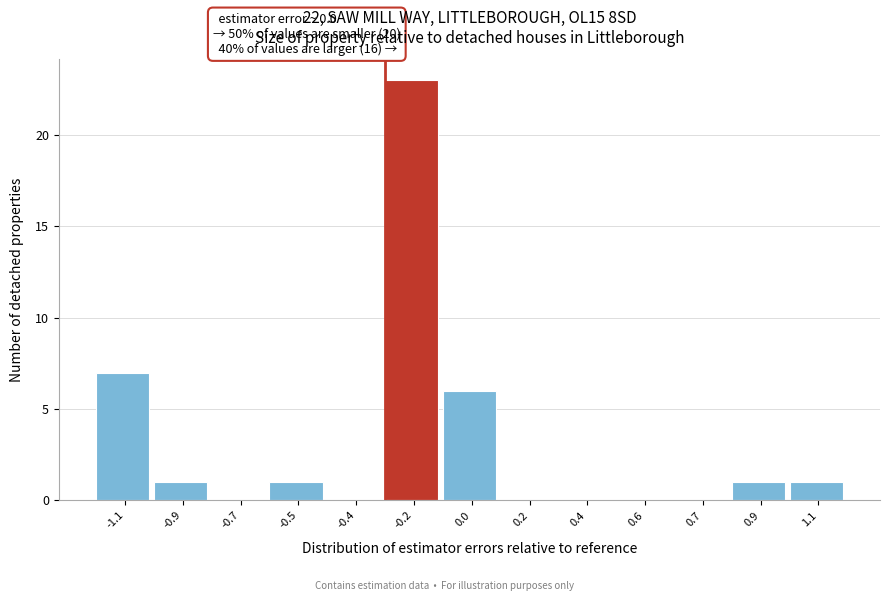

Reading right to left, extract all data points from this chart.

1.1=1	0.9=1	0.7=0	0.6=0	0.4=0	0.2=0	0.0=6	-0.2=23	-0.4=0	-0.5=1	-0.7=0	-0.9=1	-1.1=7